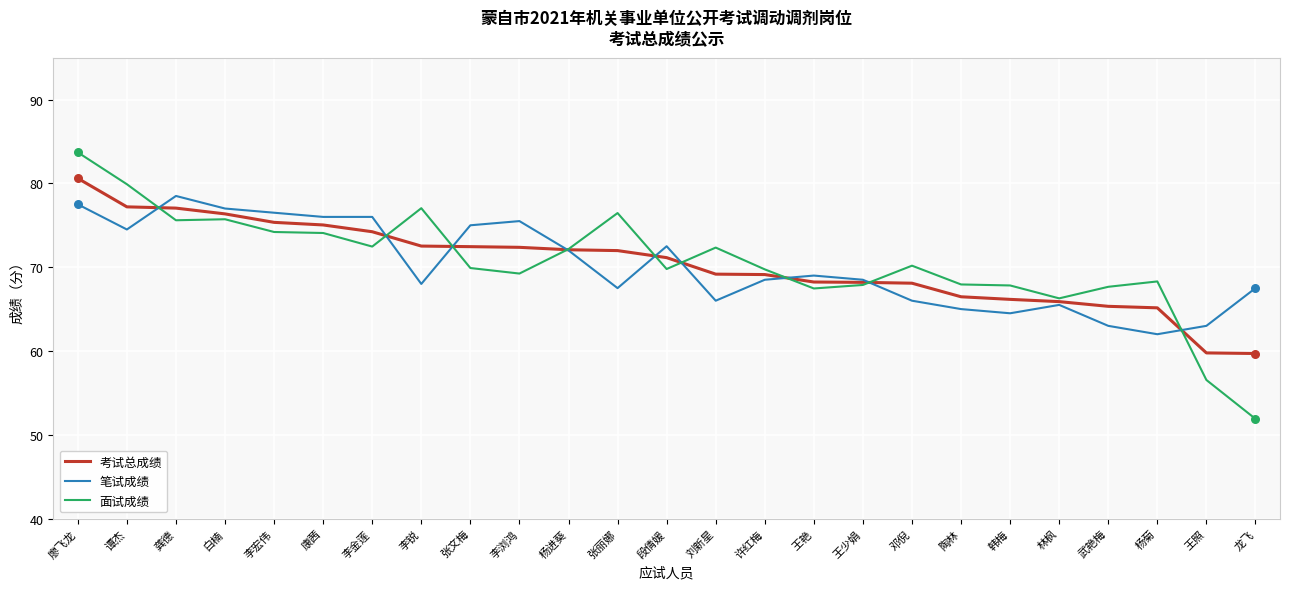

What is the difference between the highest and lowest values at 王艳?

1.5